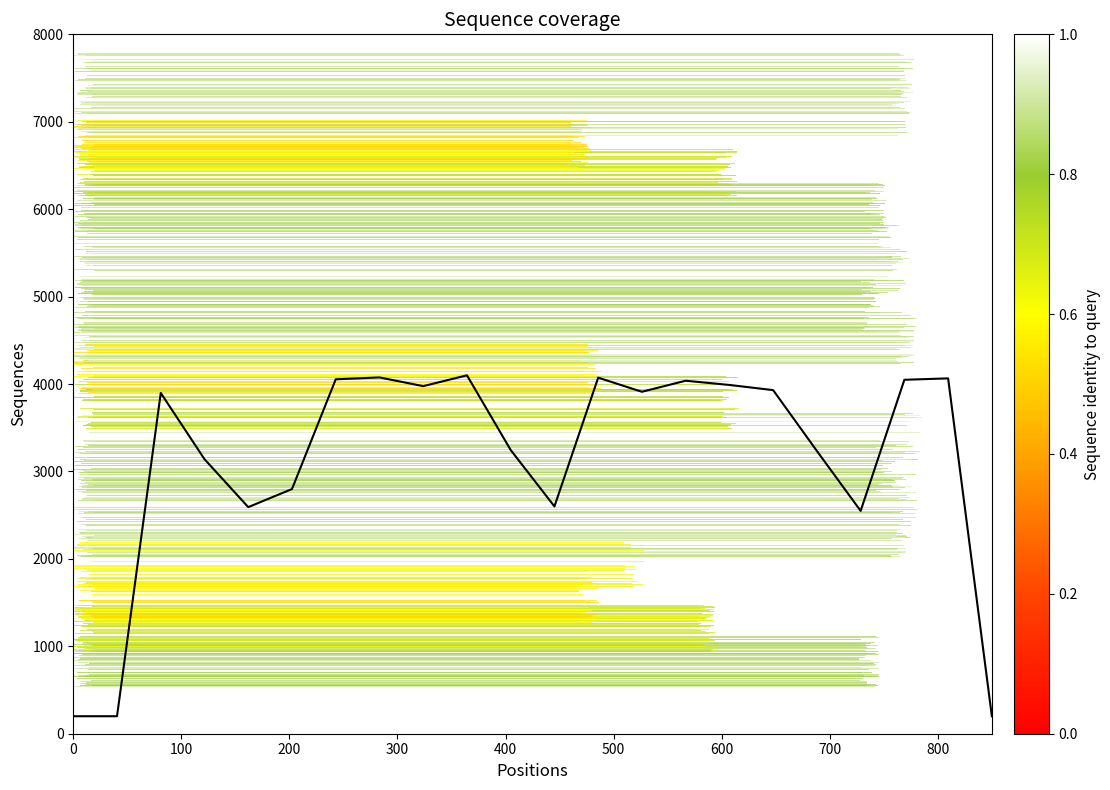

What is the difference between the maximum and minimum values?

3899.6